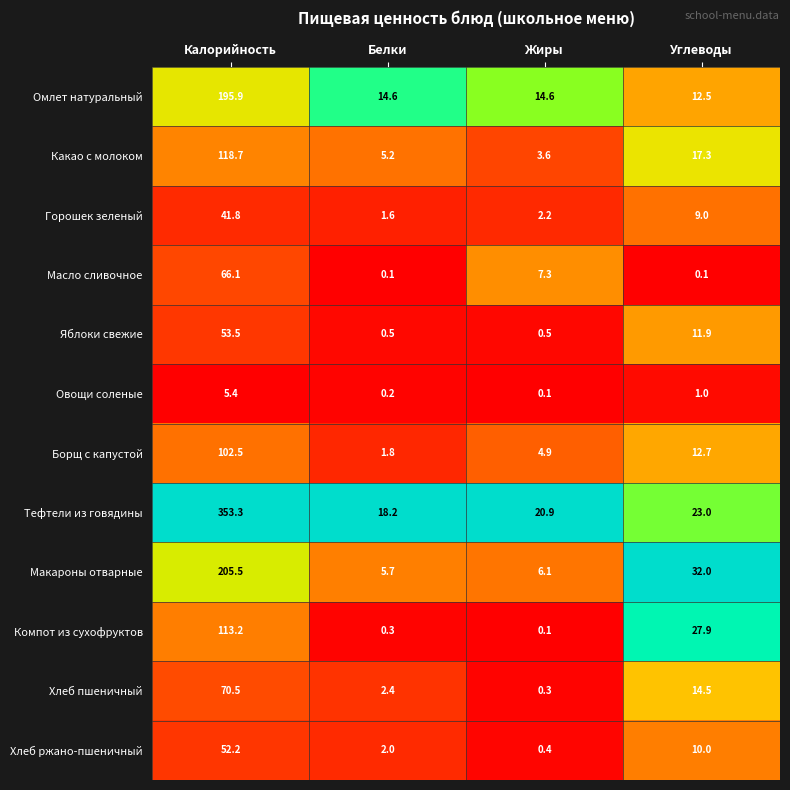

The value of Хлеб пшеничный at Углеводы is 23.2. True or false?

False